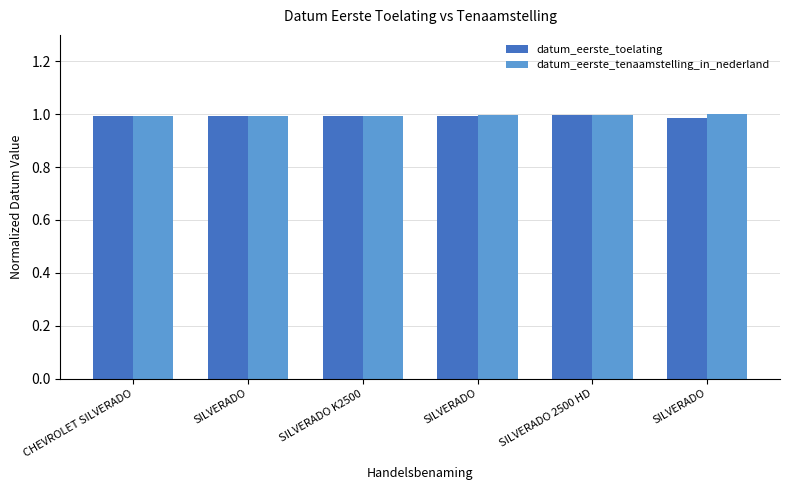

How many bars are there in each group?

2